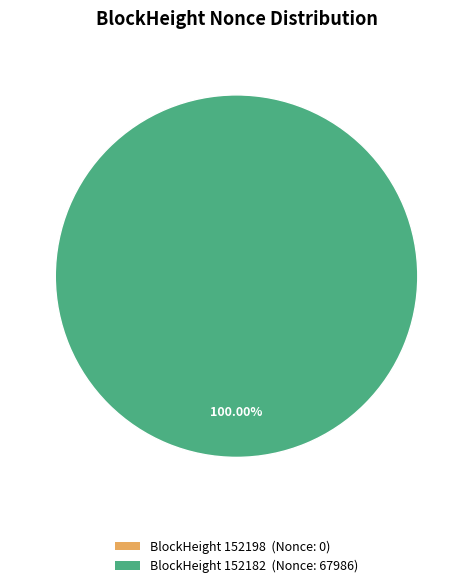

What is the change in value from 152198 to 152182?

+67986